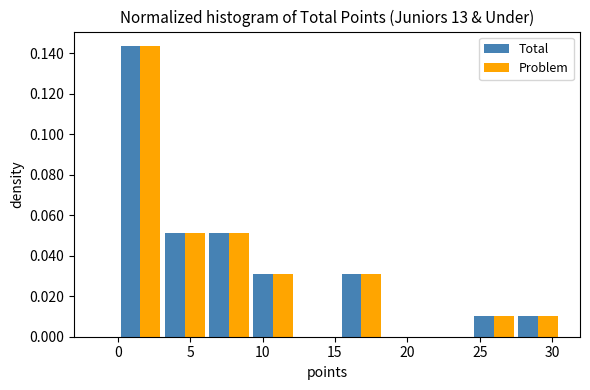

In the Problem series, which range on the x-axis has the tallest bar?

0.05 to 3.10